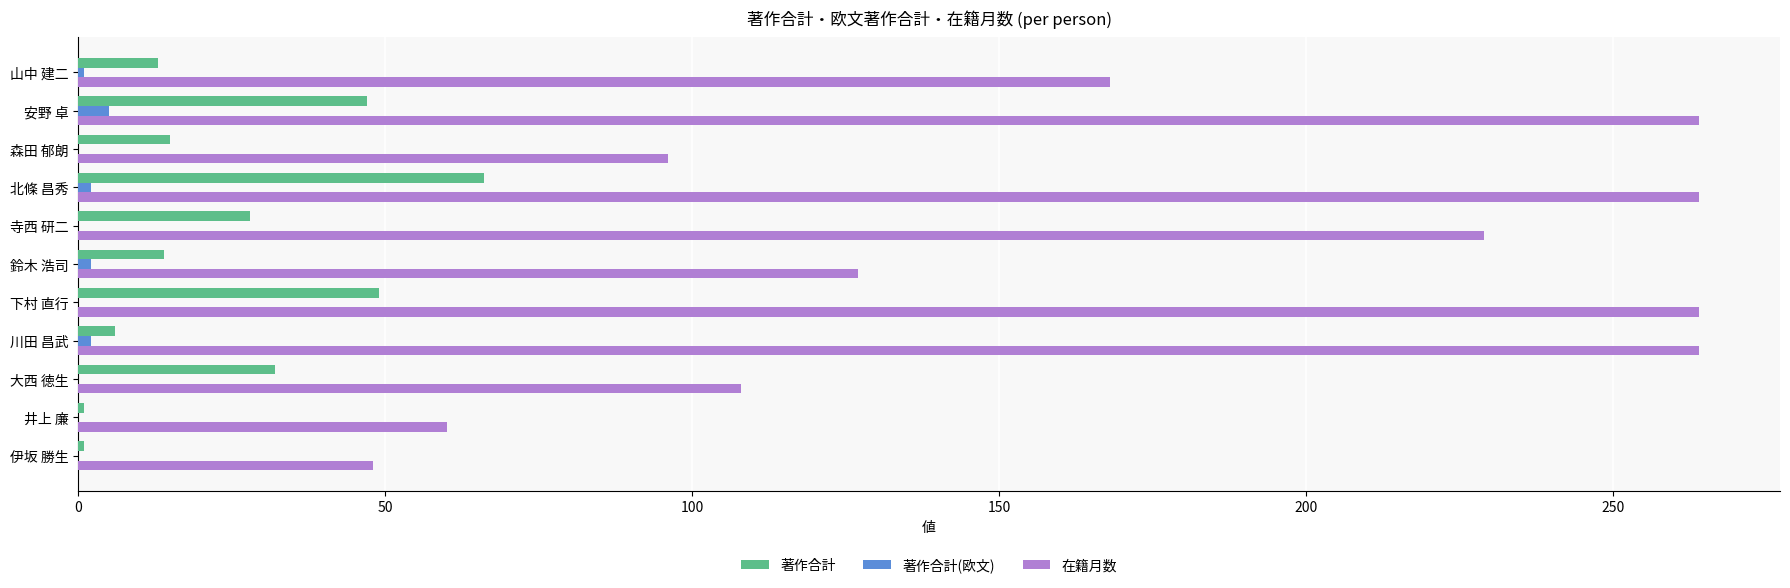

Between 寺西 研二 and 山中 建二, which series saw the biggest shift?

在籍月数